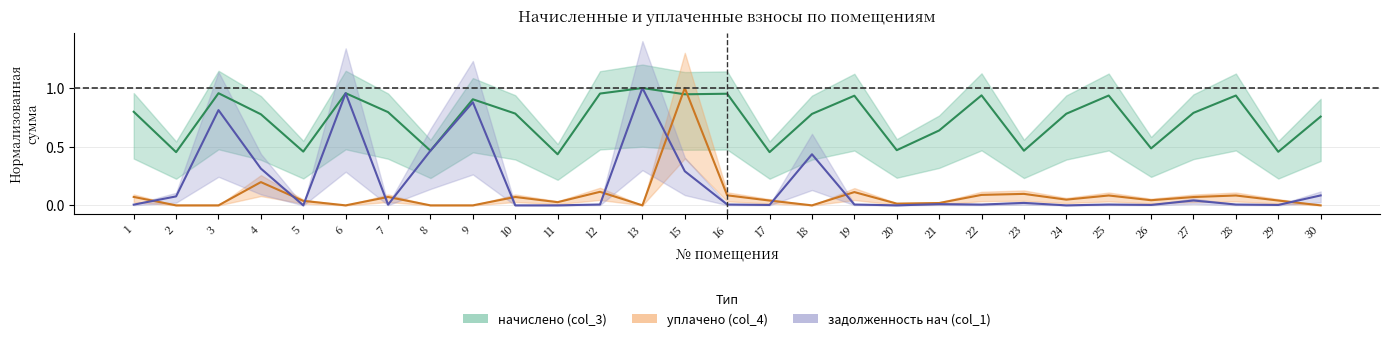

Which series ends up on top after the final intersection of уплачено (col_4) and задолженность нач (col_1)?

задолженность нач (col_1)